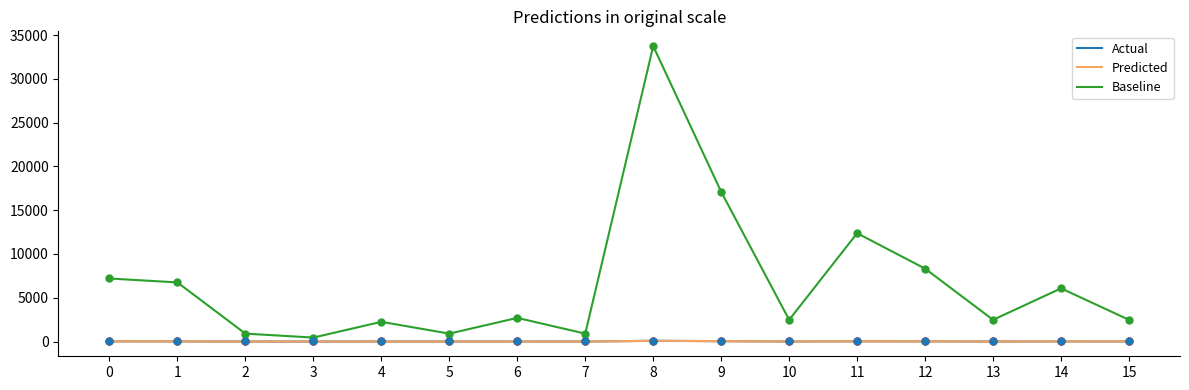

Which series reaches the maximum Y coordinate?

Baseline